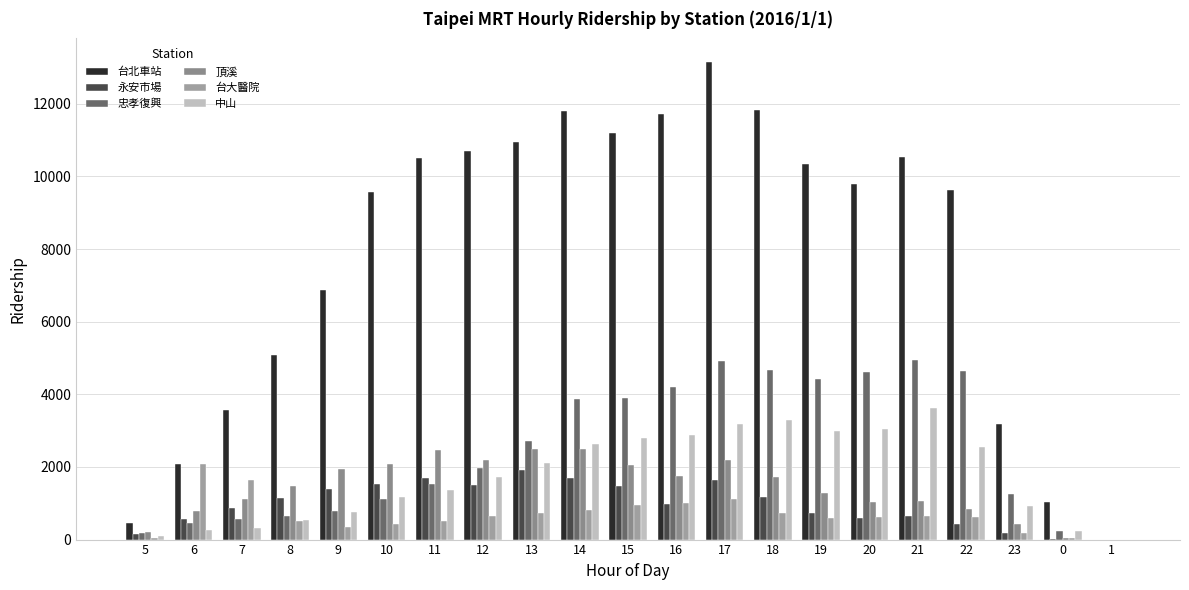

What is the difference between the highest and lowest values at 22?

9197